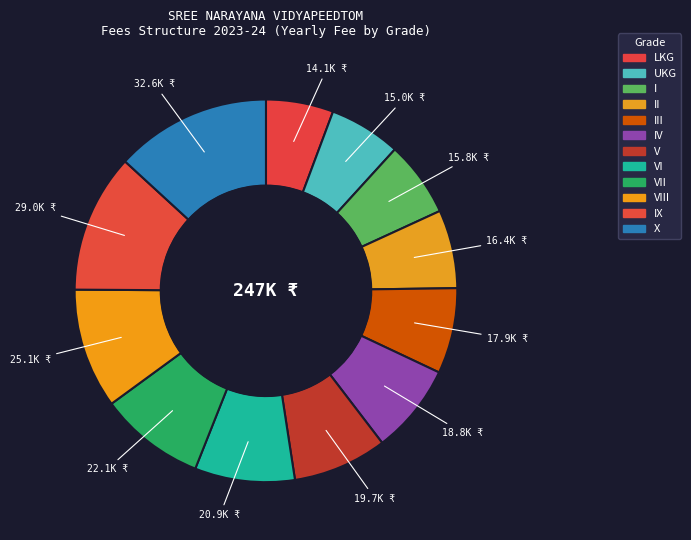

How many slices are in this pie chart?

12